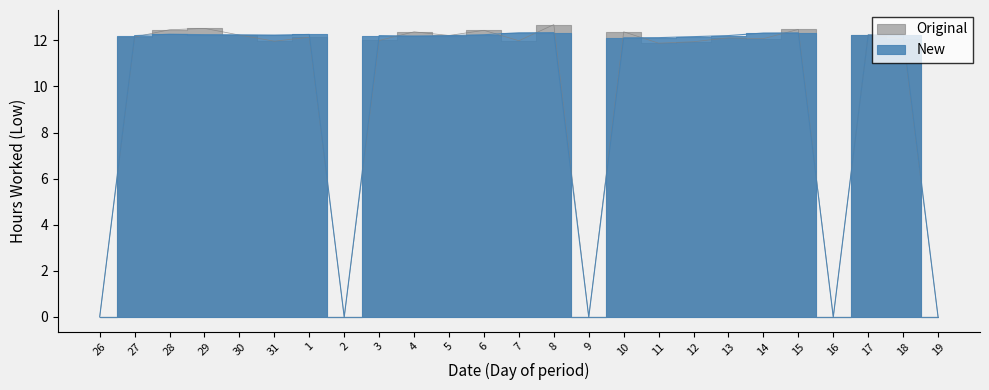

How many lines are shown in the chart?

2